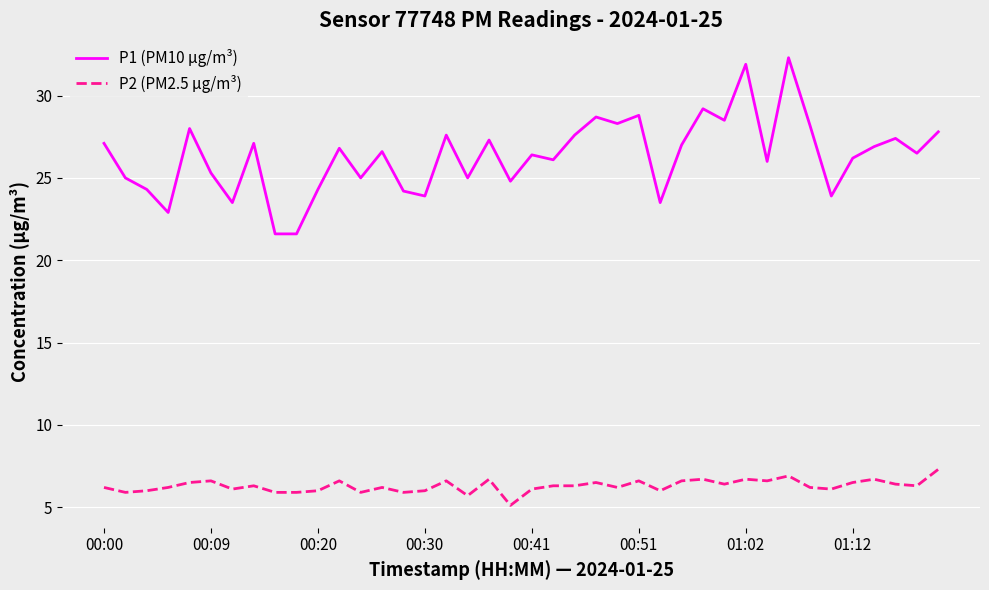

Which series has the largest total across all categories?

P1 (PM10 µg/m³)